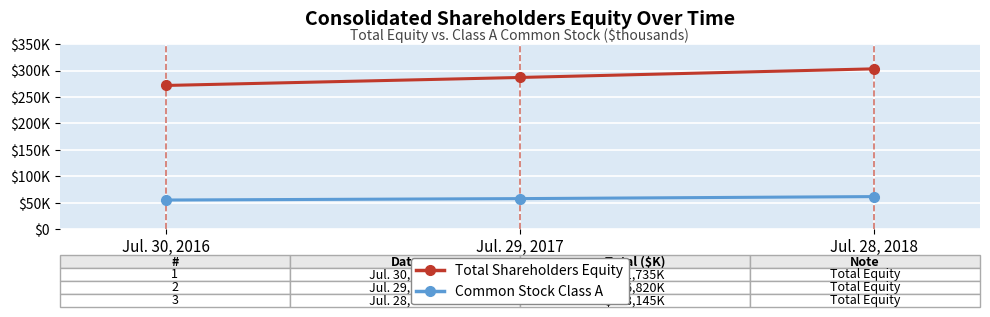

What are all the series names shown in the legend?

Total Shareholders Equity, Common Stock Class A